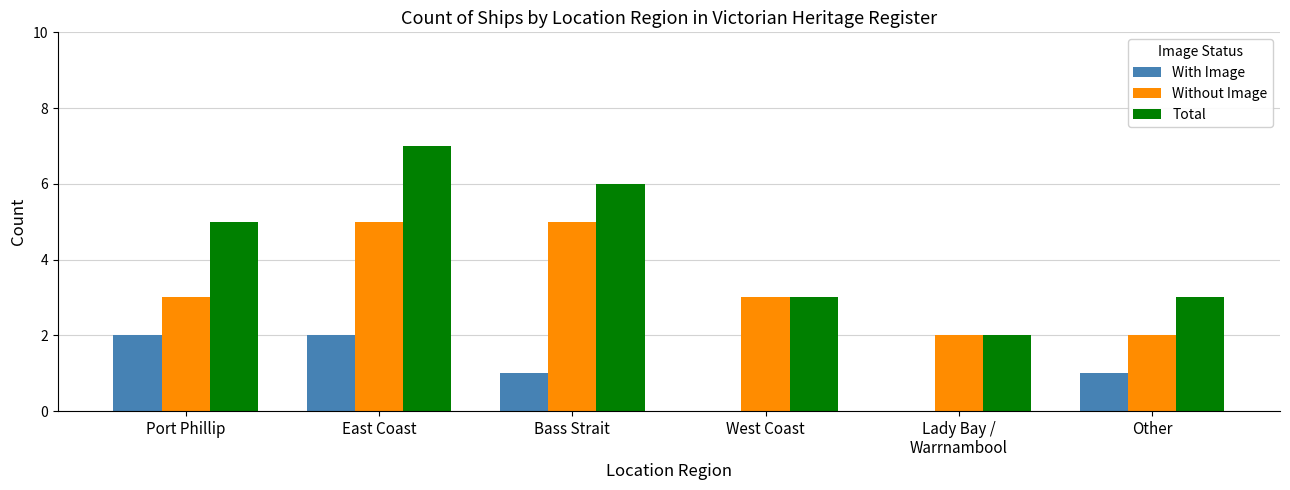

Between East Coast and Other, which series saw the biggest shift?

Total